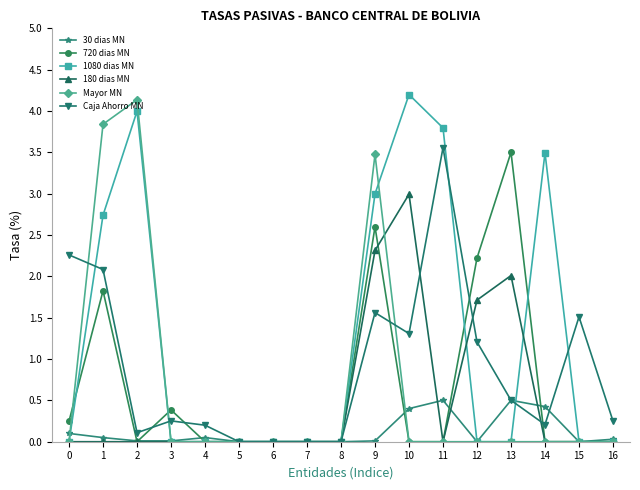

How many distinct data groups are displayed?

6